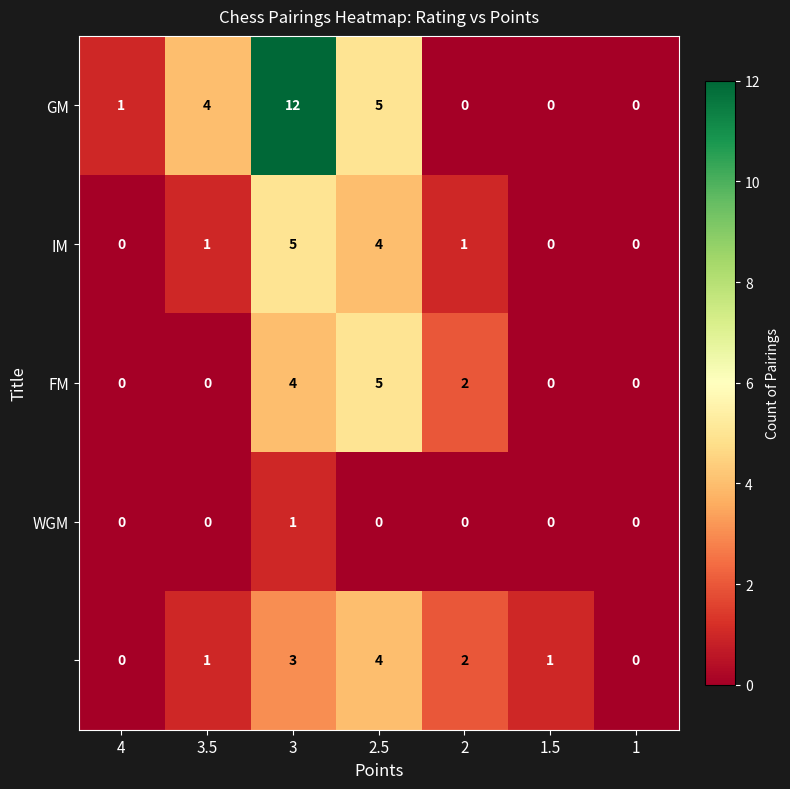

How many series are shown in this chart?

5